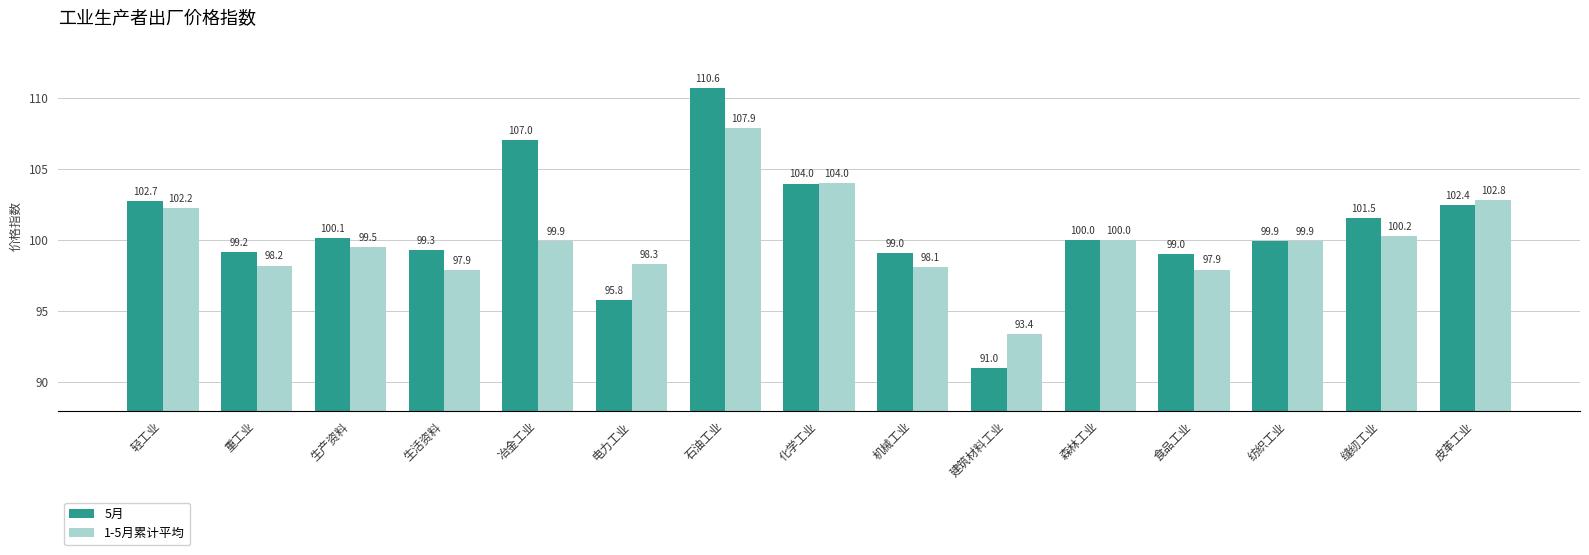

Reading right to left, list all the values displayed in this chart.

5月: 皮革工业=102.4	缝纫工业=101.5	纺织工业=99.9	食品工业=99.0	森林工业=100.0	建筑材料工业=91.0	机械工业=99.0	化学工业=104.0	石油工业=110.6	电力工业=95.8	冶金工业=107.0	生活资料=99.3	生产资料=100.1	重工业=99.2	轻工业=102.7
1-5月累计平均: 皮革工业=102.8	缝纫工业=100.2	纺织工业=99.9	食品工业=97.9	森林工业=100.0	建筑材料工业=93.4	机械工业=98.1	化学工业=104.0	石油工业=107.9	电力工业=98.3	冶金工业=99.9	生活资料=97.9	生产资料=99.5	重工业=98.2	轻工业=102.2